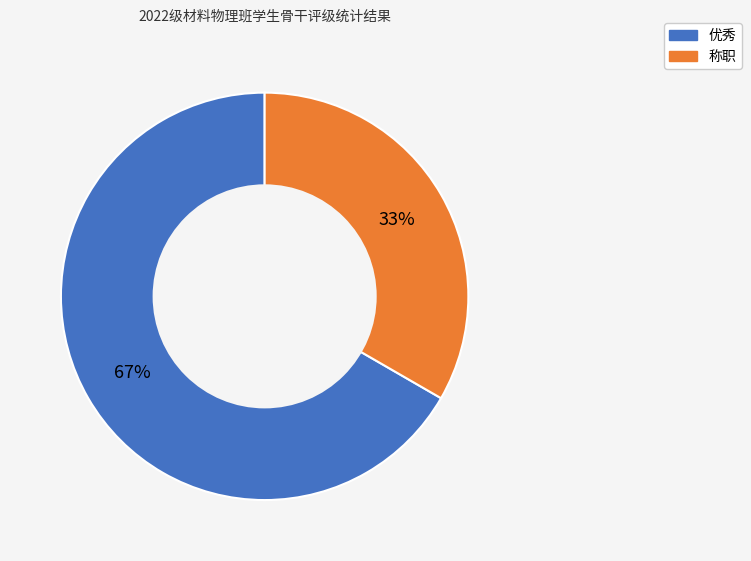

Combined, do 称职 and 优秀 account for over 50%?

Yes